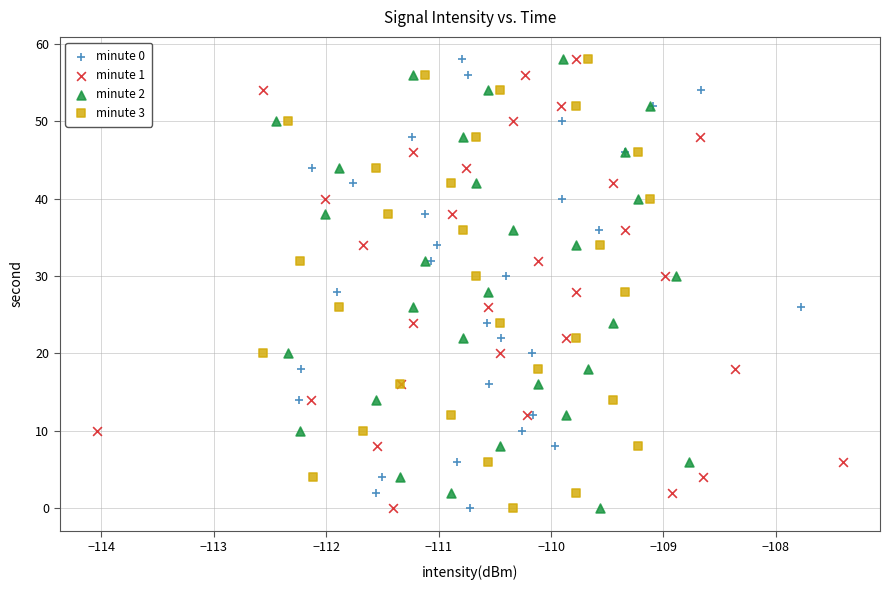

What are all the series names shown in the legend?

minute 0, minute 1, minute 2, minute 3